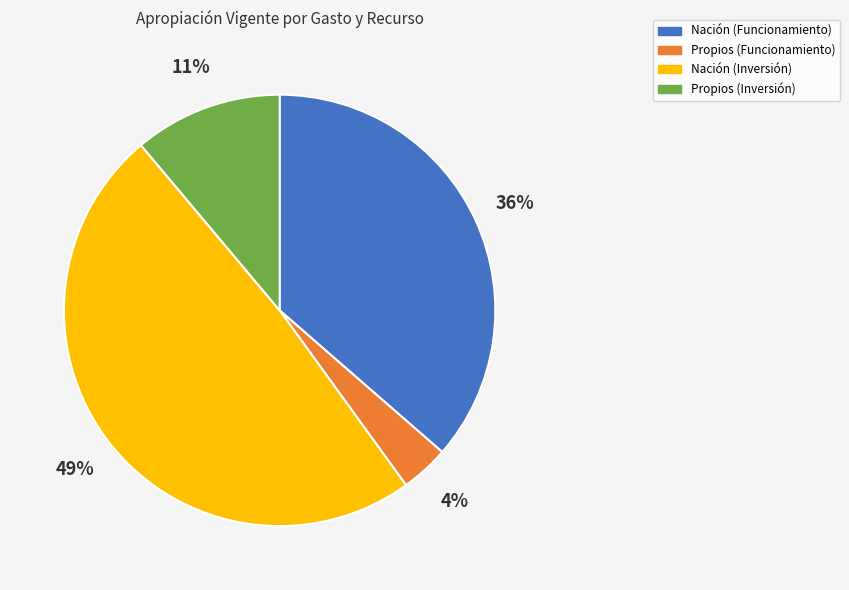

What percentage is the Propios (Inversión) slice, to the nearest percent?

11%